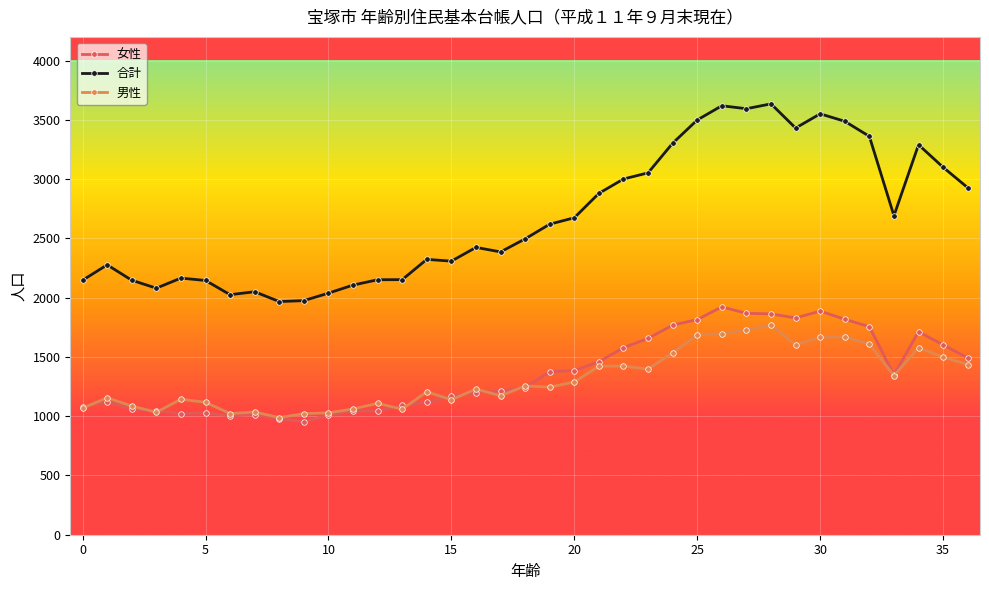

Which series has the largest total across all categories?

合計